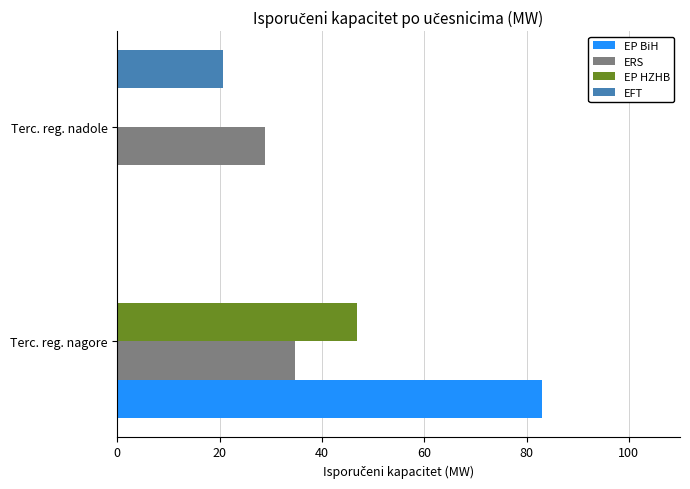

At which label is EP BiH closest to 41?

Terc. reg. nadole